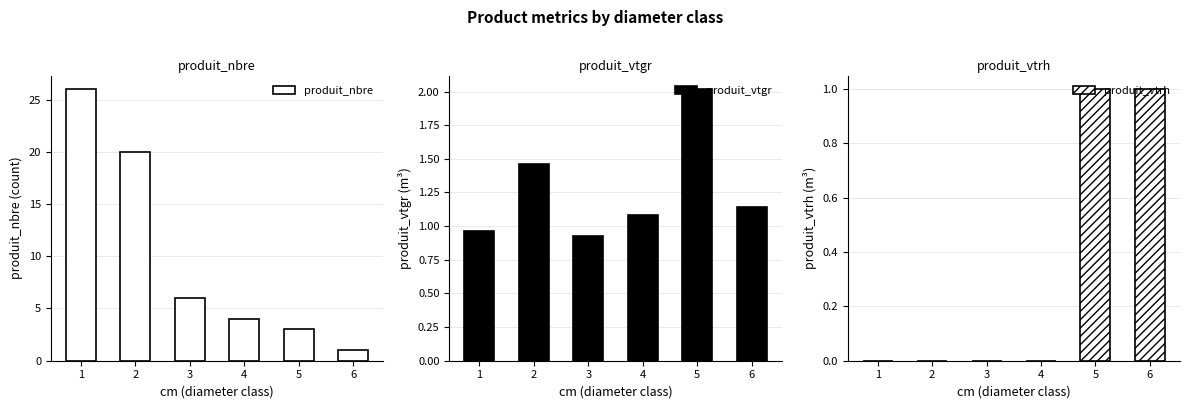

What is the value of the produit_vtgr bar at the 6th from the left?

1.1